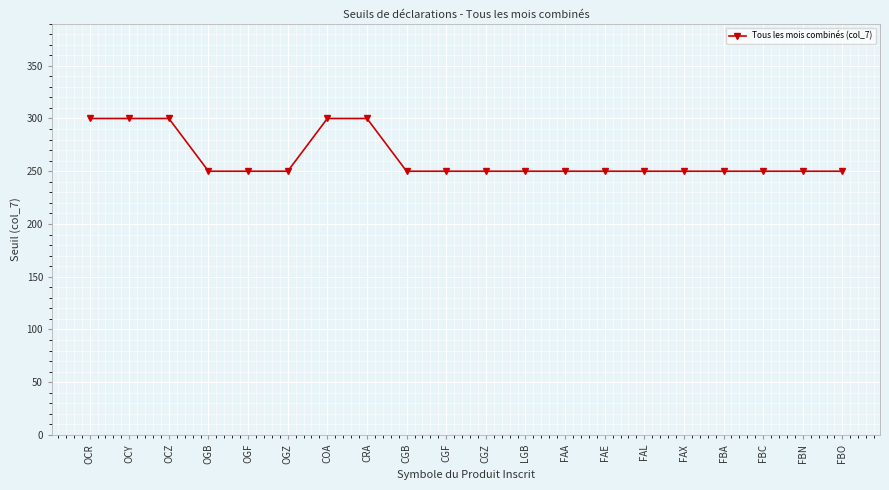

What is the difference between the maximum and second lowest values?

50